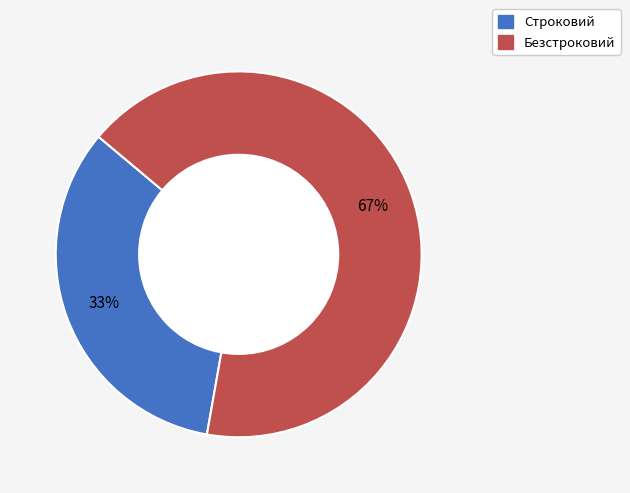

Which has a higher value, Строковий or Безстроковий?

Безстроковий